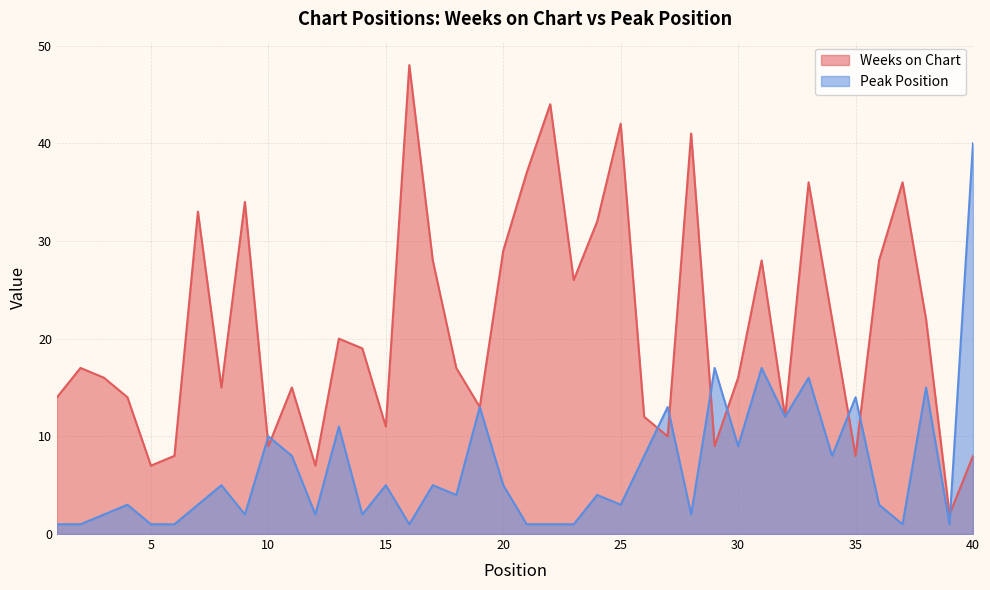

List the series in order of their peak value, highest first.

Weeks on Chart, Peak Position